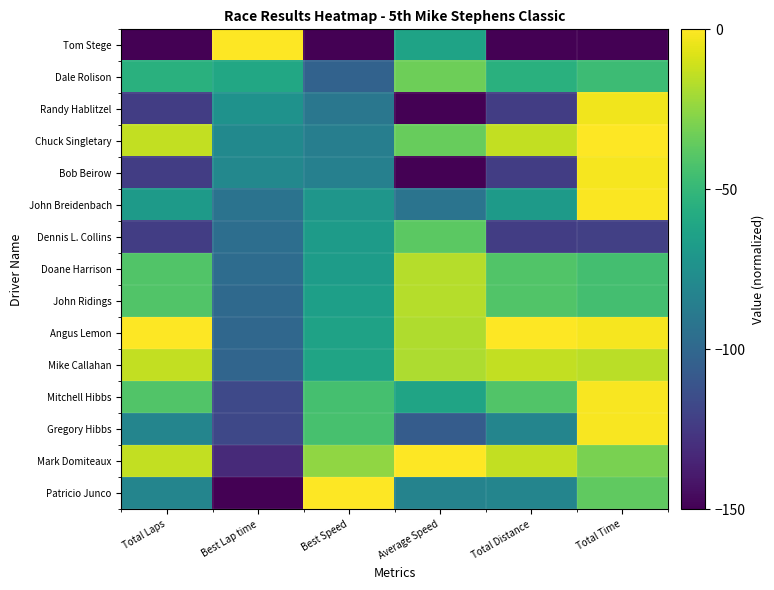

Count the number of data series in this chart.

15